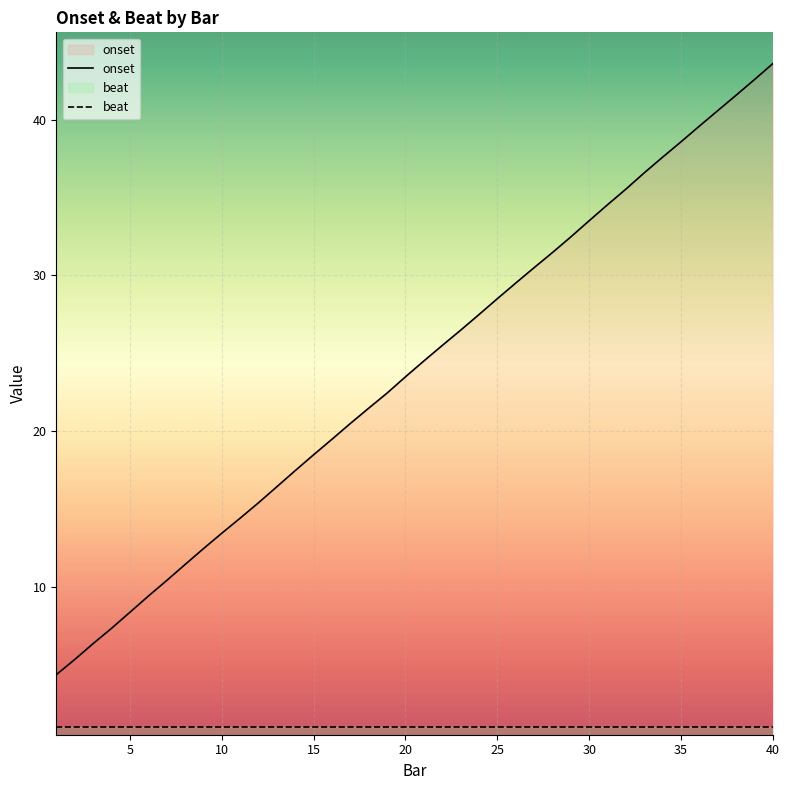

The value of beat at 5 is 1.0. True or false?

True